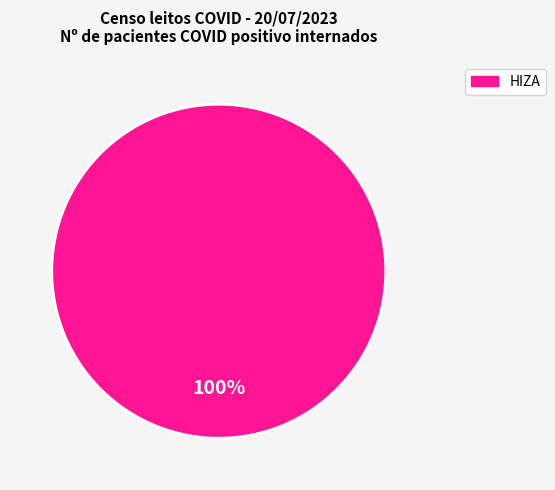

Does any single category account for the majority?

Yes